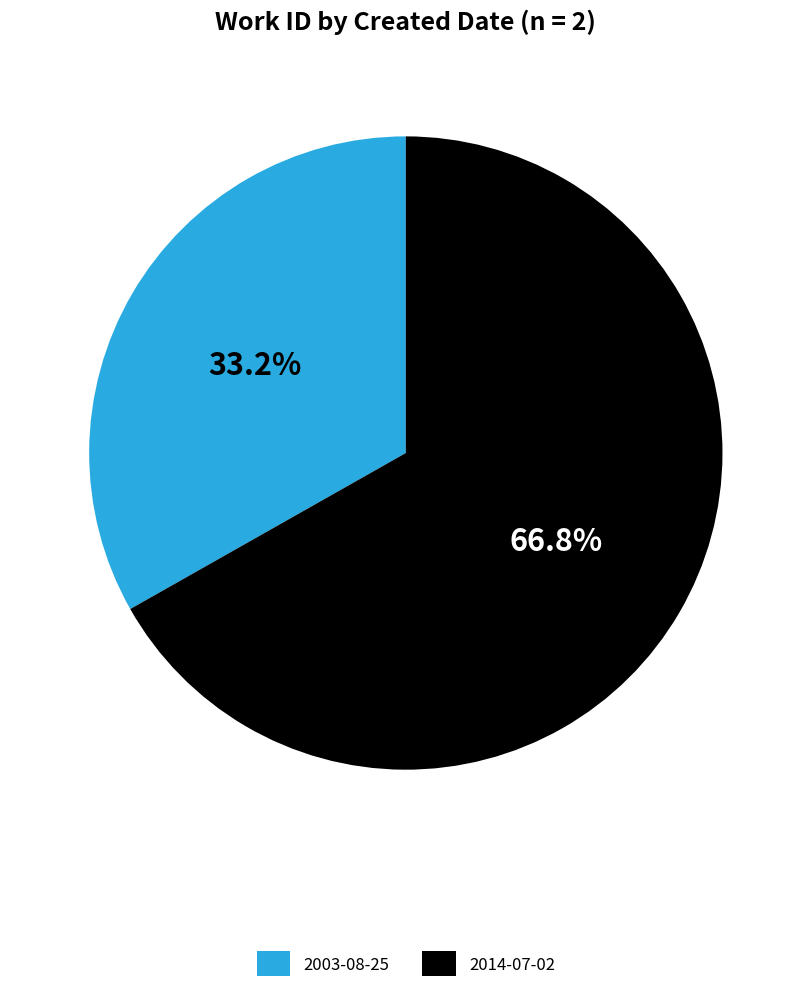

What percentage is the 2003-08-25 slice, to the nearest percent?

33%